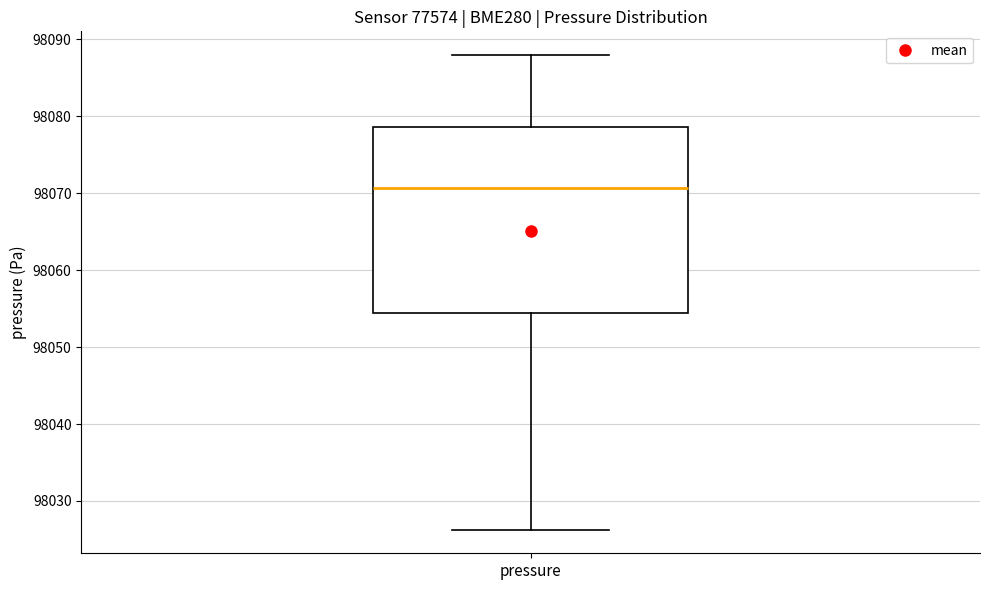

Where is the lower edge of the box for pressure on the y-axis? The values are not printed on the chart, so give them approximately, as read against the axis.

98054